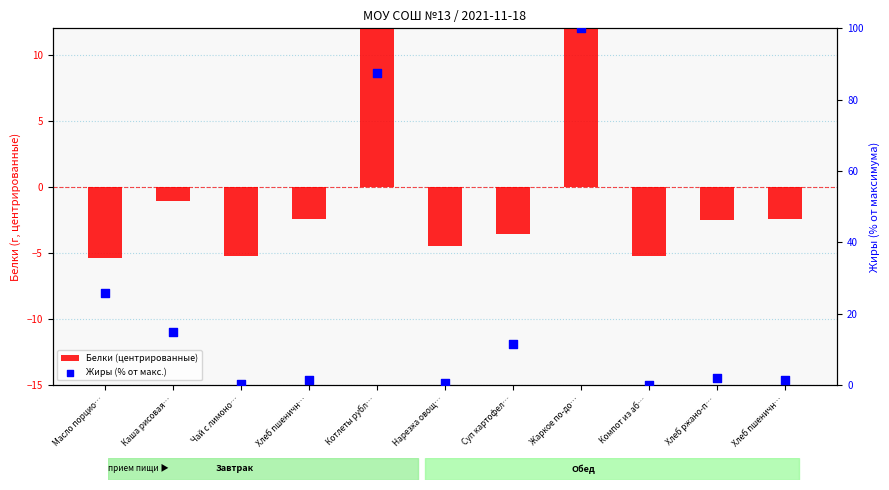

Which series contains the lowest Y value?

Белки (центрированные)